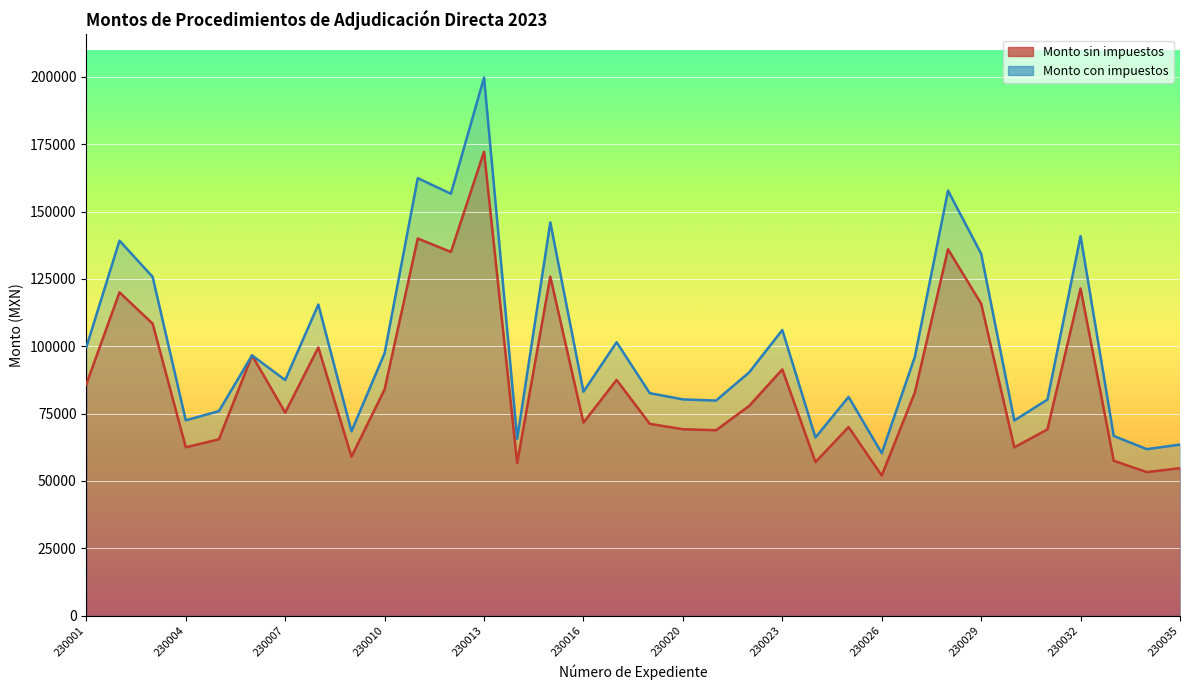

What is the difference between the highest and lowest values at 230034?

8524.8